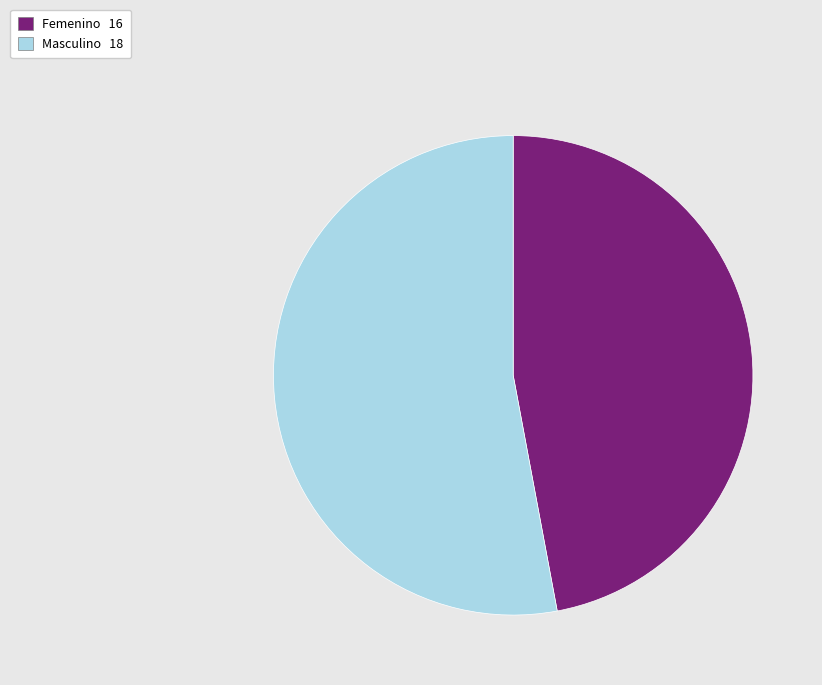

Is there a majority slice in this chart?

Yes